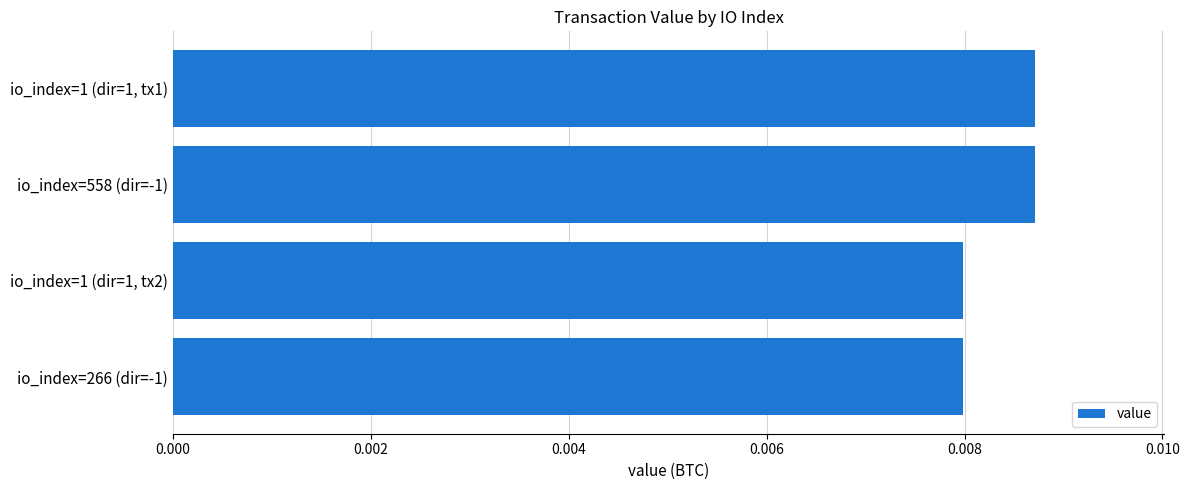

Between io_index=1 (dir=1, tx2) and io_index=558 (dir=-1), which is larger?

io_index=558 (dir=-1)